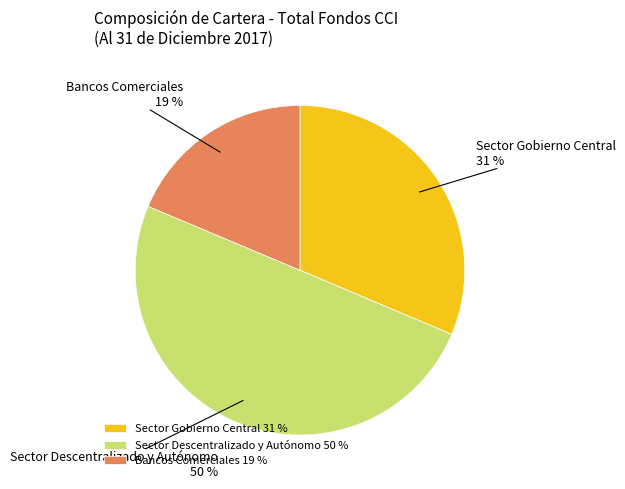

Does Sector Gobierno Central represent more than half of the total?

No